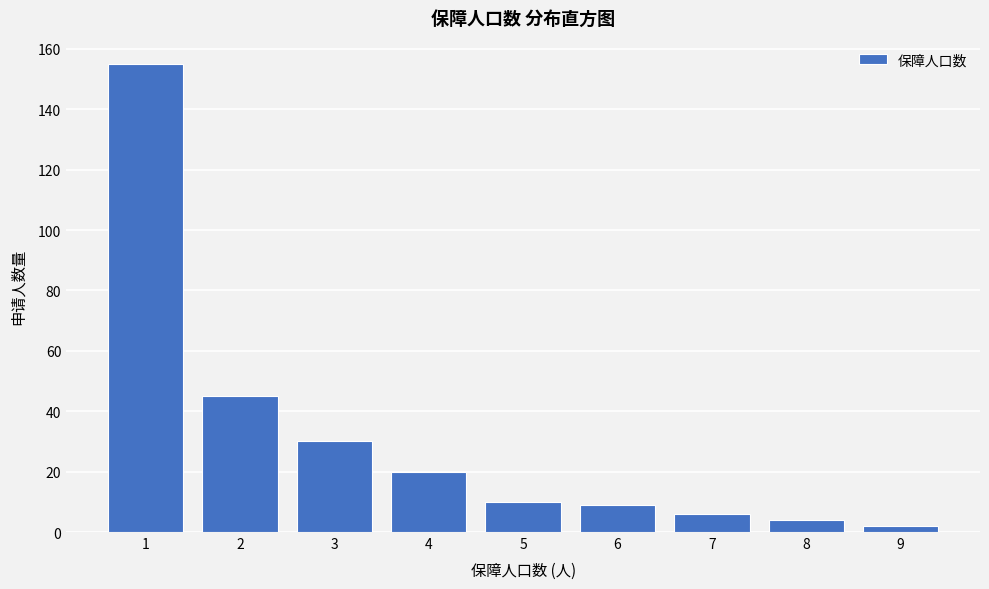

Reading left to right, list all the values displayed in this chart.

1=155	2=45	3=30	4=20	5=10	6=9	7=6	8=4	9=2